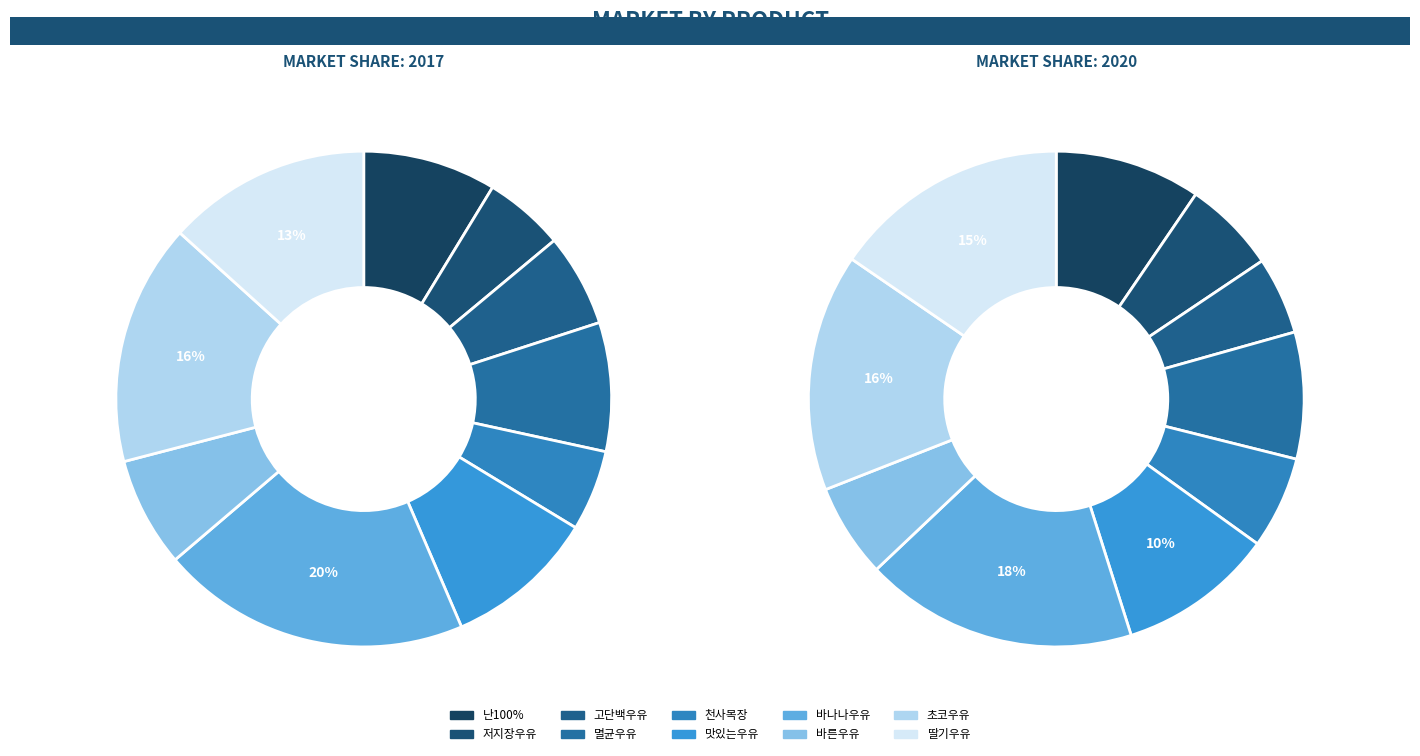

Is 고단백우유 the majority of the pie?

No